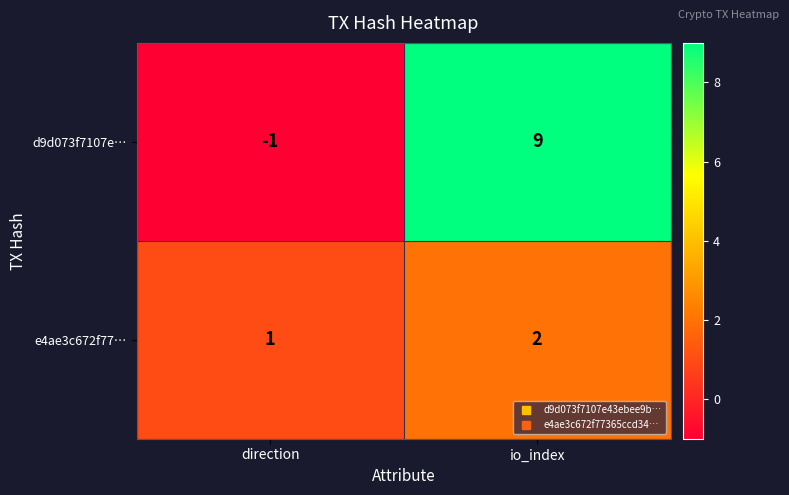

Reading left to right, list all the values displayed in this chart.

d9d073f7107e…: direction=-1	io_index=9
e4ae3c672f77…: direction=1	io_index=2